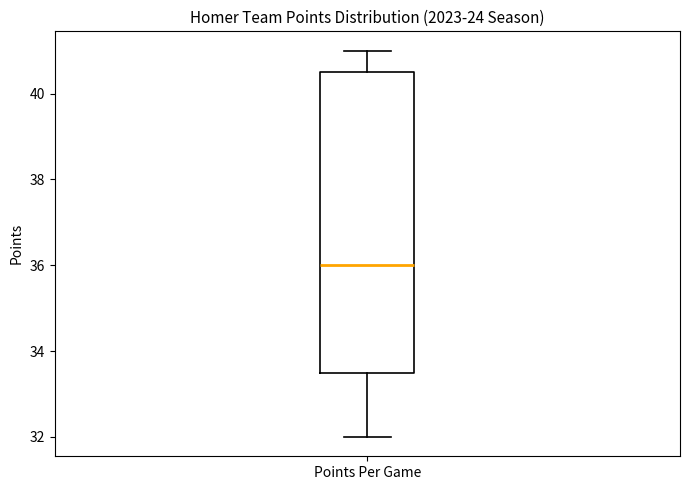

Transcribe this box plot: give where the median line is, the range the box spans, and where the two whiskers end, as read against the y-axis. The values are not printed on the chart, so give them approximately, as read against the axis.

median 36.0, box 33.6 to 40.6, whiskers 32.0 to 41.0